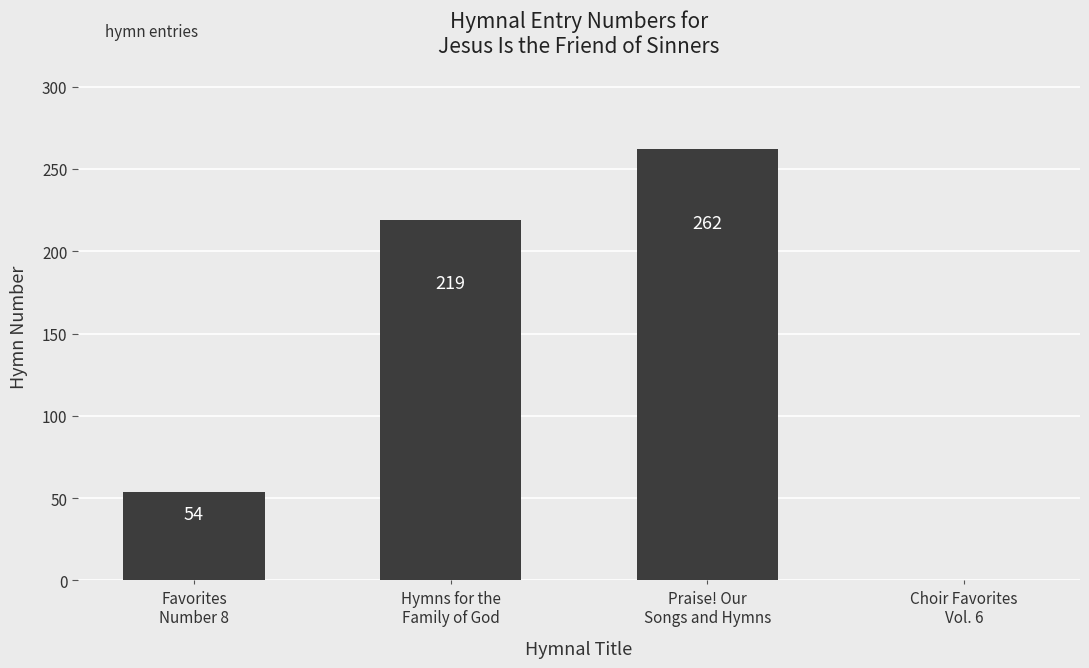

What is the sum of all values?

535